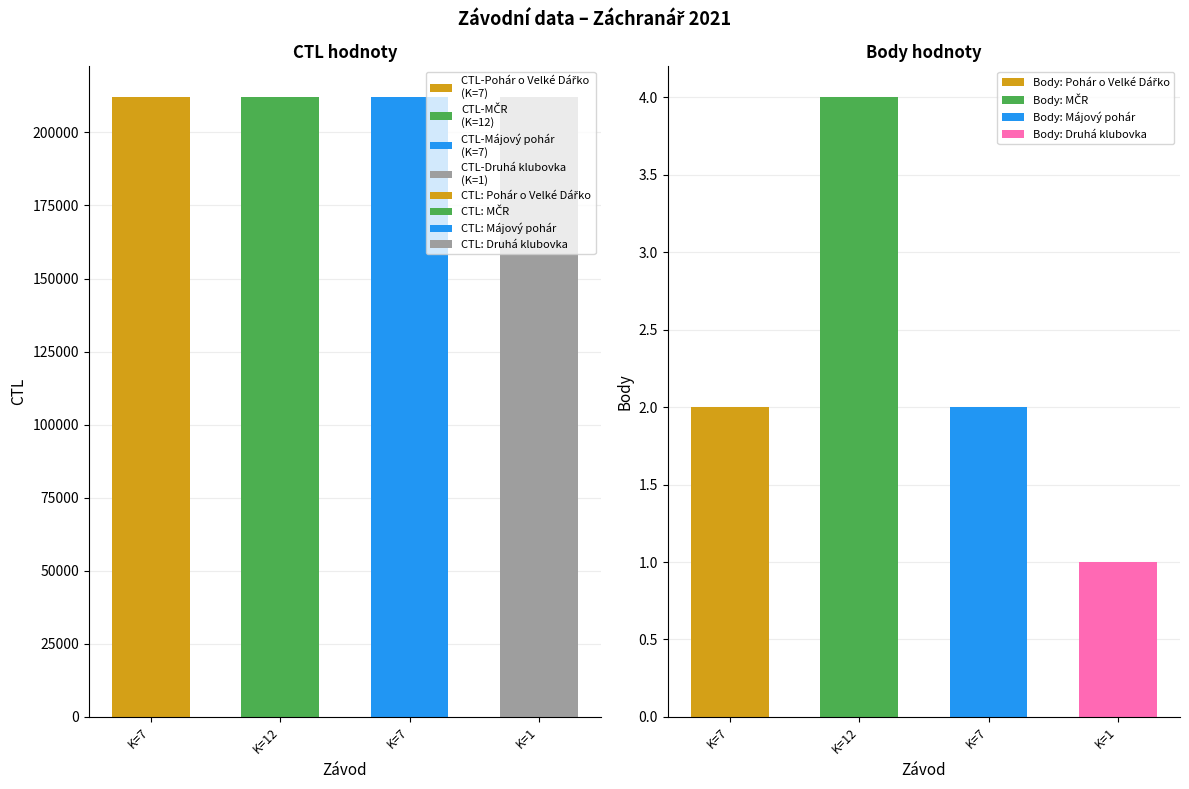

How many data points in Body are above 2?

1